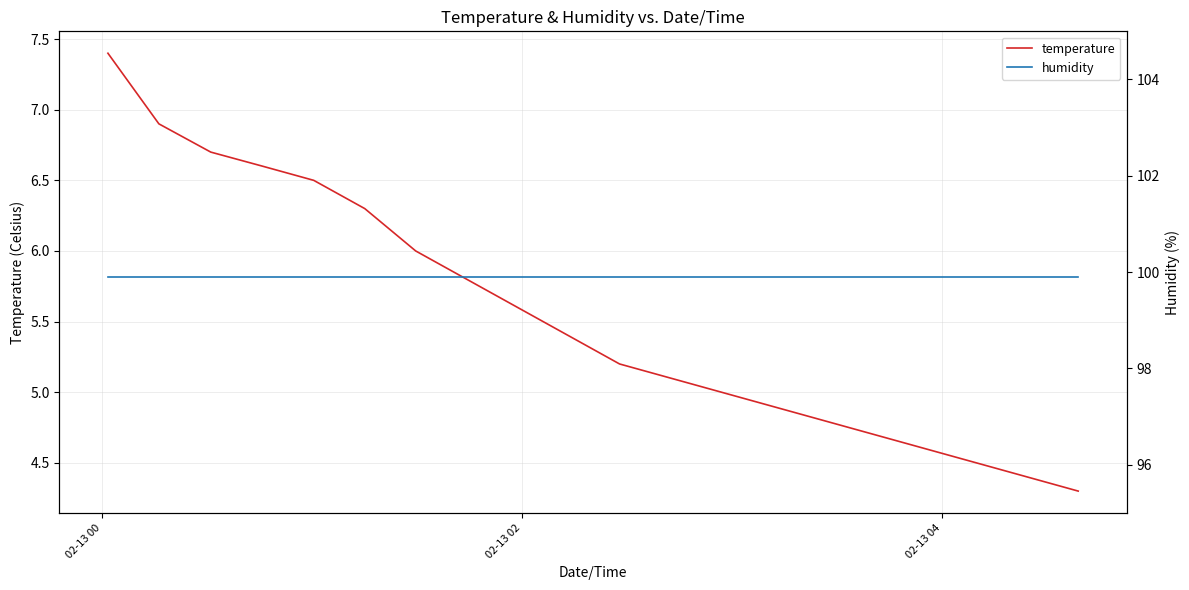

What is the highest value of the temperature series?

7.4